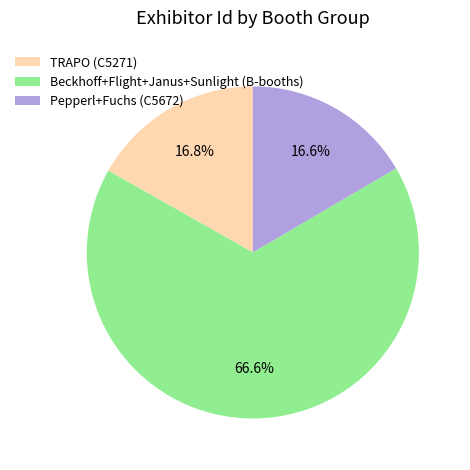

Is there any slice that represents more than half of the pie?

Yes